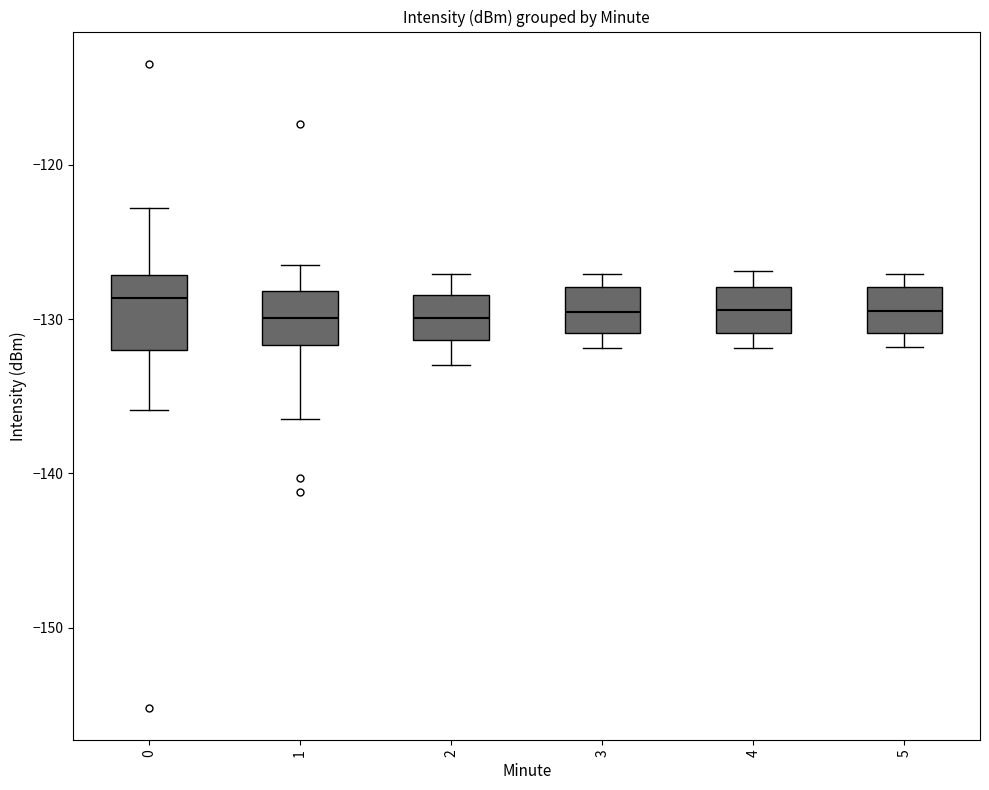

Reading left to right, transcribe this box plot: for each box, give where its median line is, the range the box spans, and where its two whiskers end, as read against the y-axis. The values are not printed on the chart, so give them approximately, as read against the axis.

0: median -129, box -132 to -127, whiskers -136 to -123
1: median -130, box -132 to -128, whiskers -136 to -126
2: median -130, box -131 to -128, whiskers -133 to -127
3: median -130, box -131 to -128, whiskers -132 to -127
4: median -129, box -131 to -128, whiskers -132 to -127
5: median -129, box -131 to -128, whiskers -132 to -127